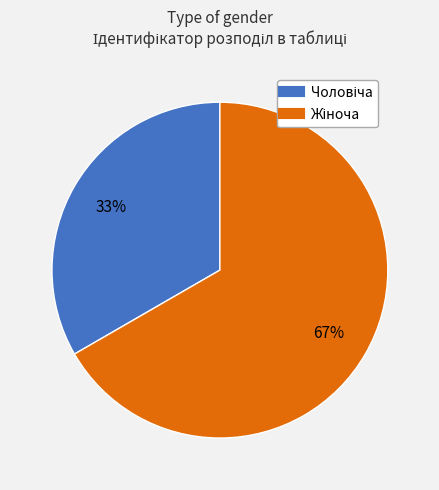

Is there any slice that represents more than half of the pie?

Yes